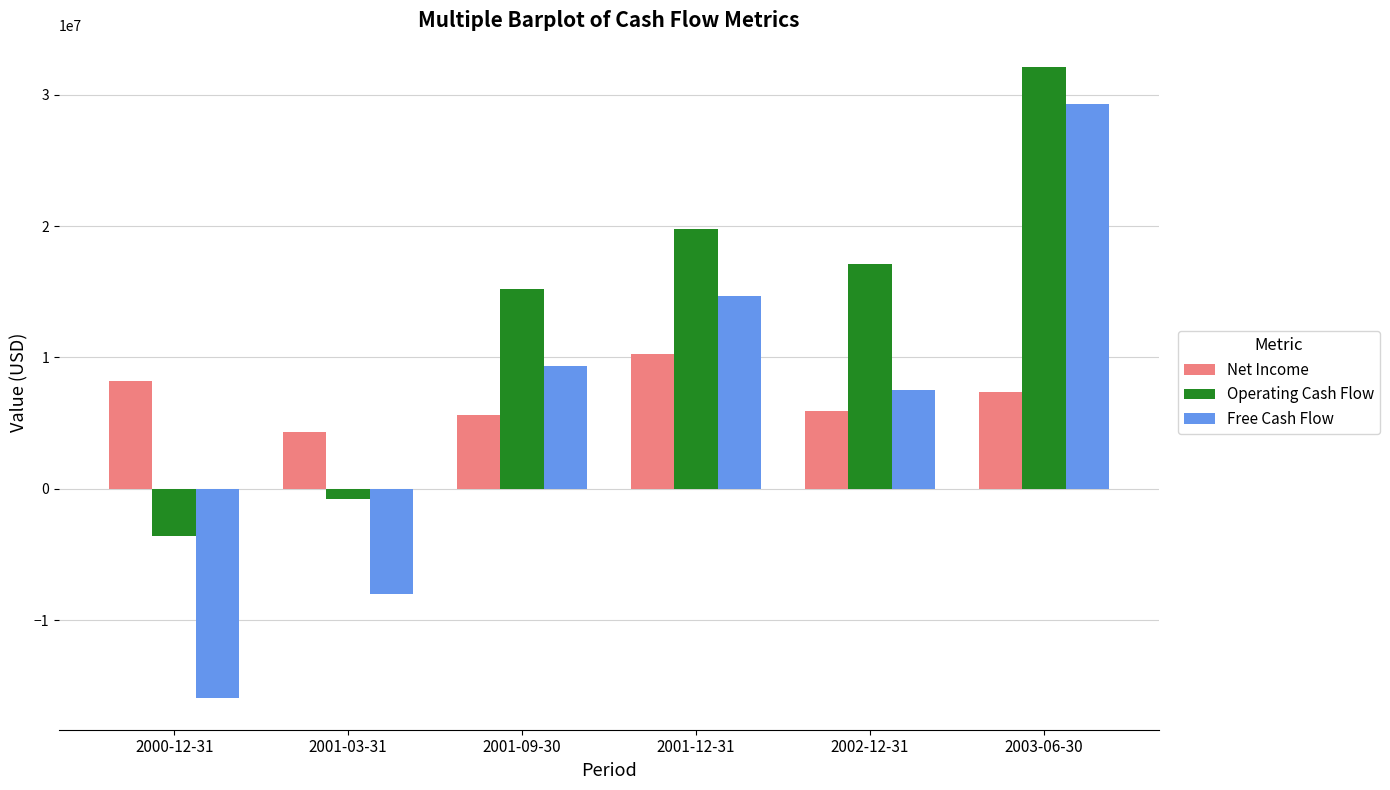

What position from the left is 2001-12-31?

4